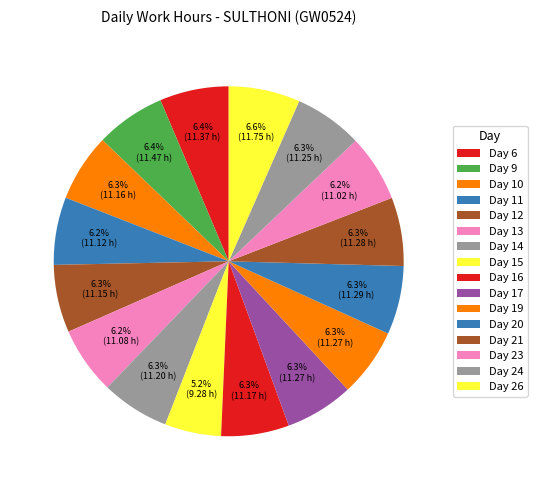

Count the number of slices in the pie.

16